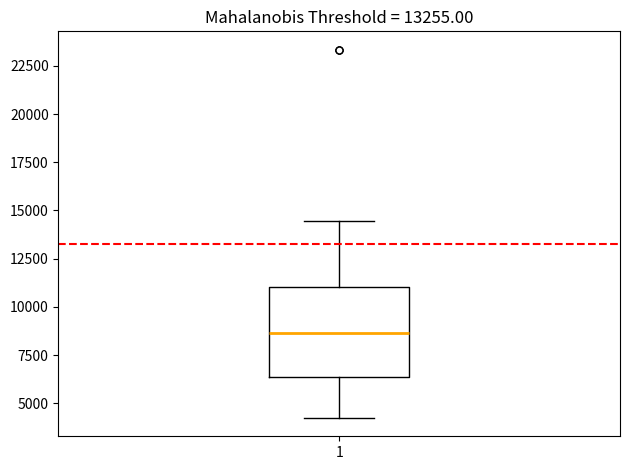

Read this box plot against the y-axis: the position of the median line, the range covered by the box, and the ends of both whiskers. The values are not printed on the chart, so give them approximately, as read against the axis.

median 8500, box 6500 to 11000, whiskers 4000 to 14500